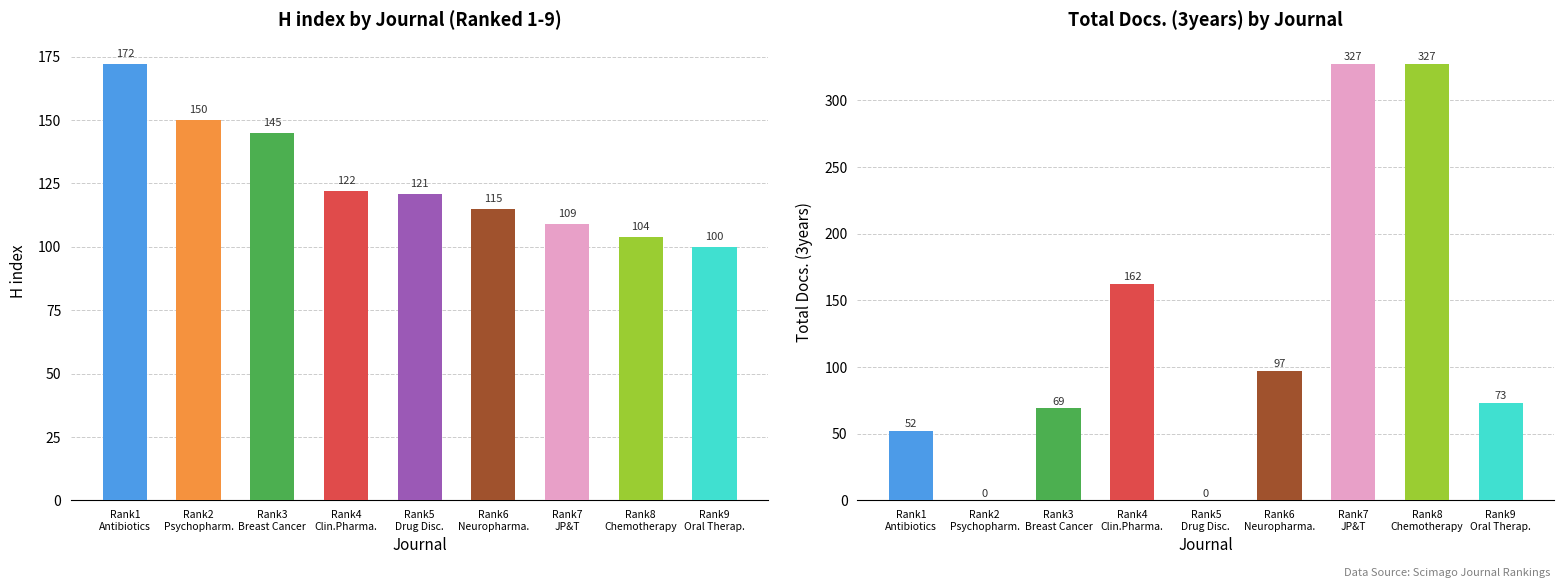

Rank the series by their average value, from lowest to highest.

Total Docs. (3years), H index